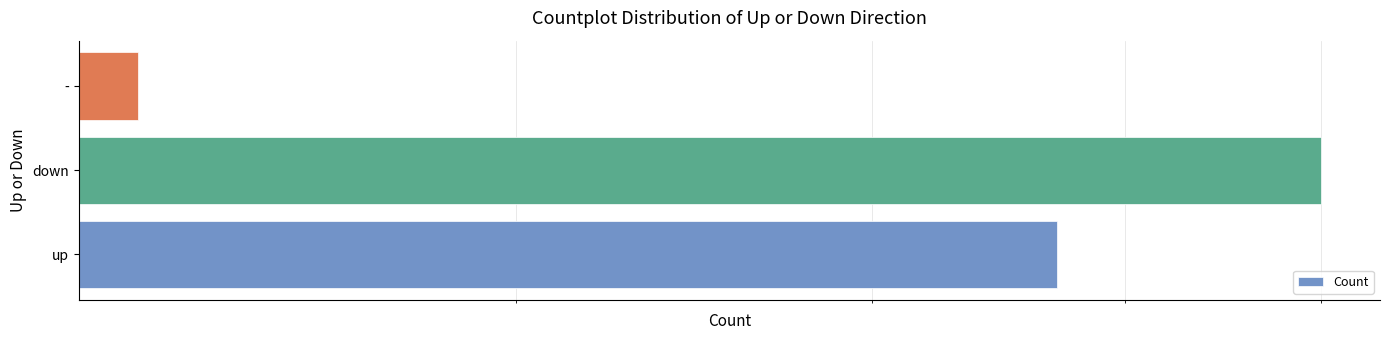

What is the sum of all values?

100